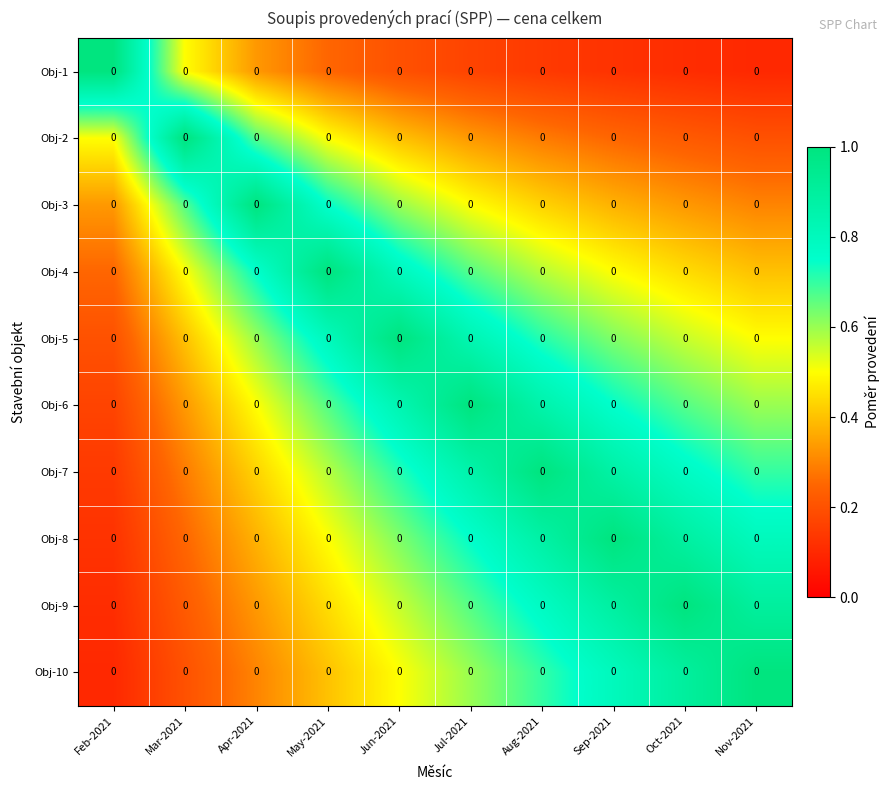

Which category has the lowest value in the Obj-1 series?

Nov-2021